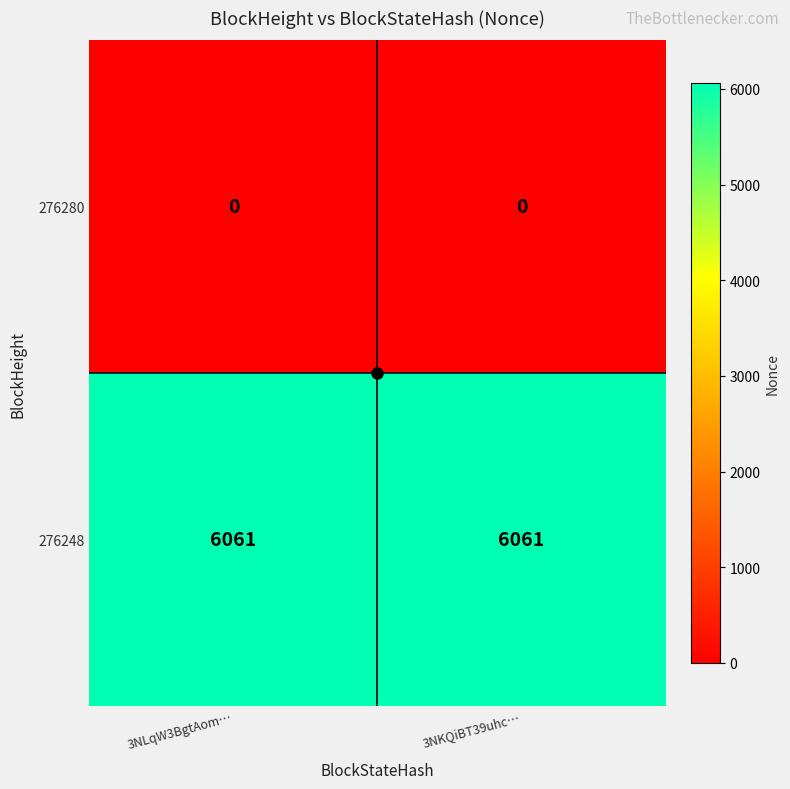

Rank the series by their maximum value, from highest to lowest.

276248, 276280